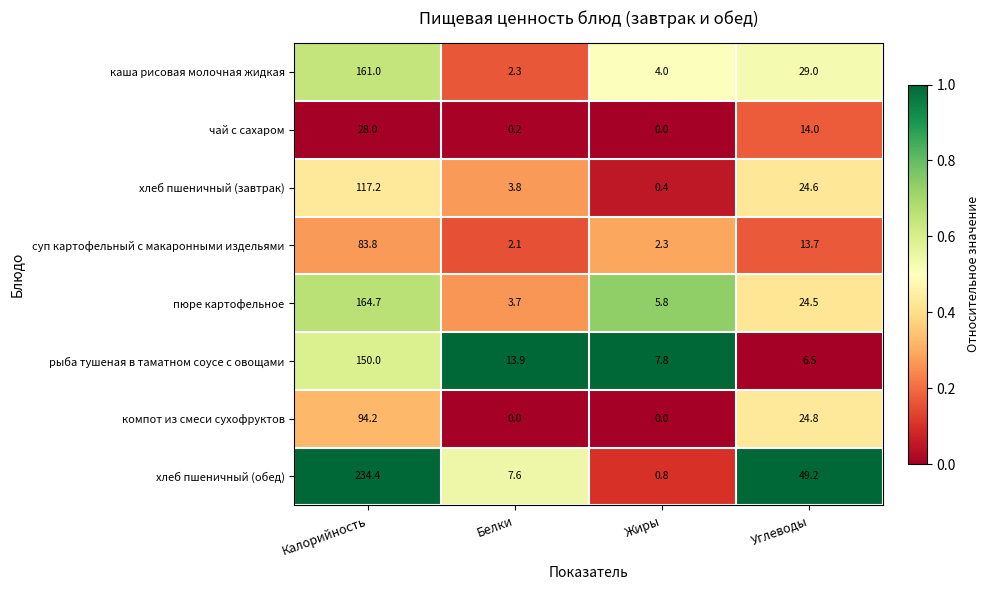

At how many categories does at least one series exceed 0?

4